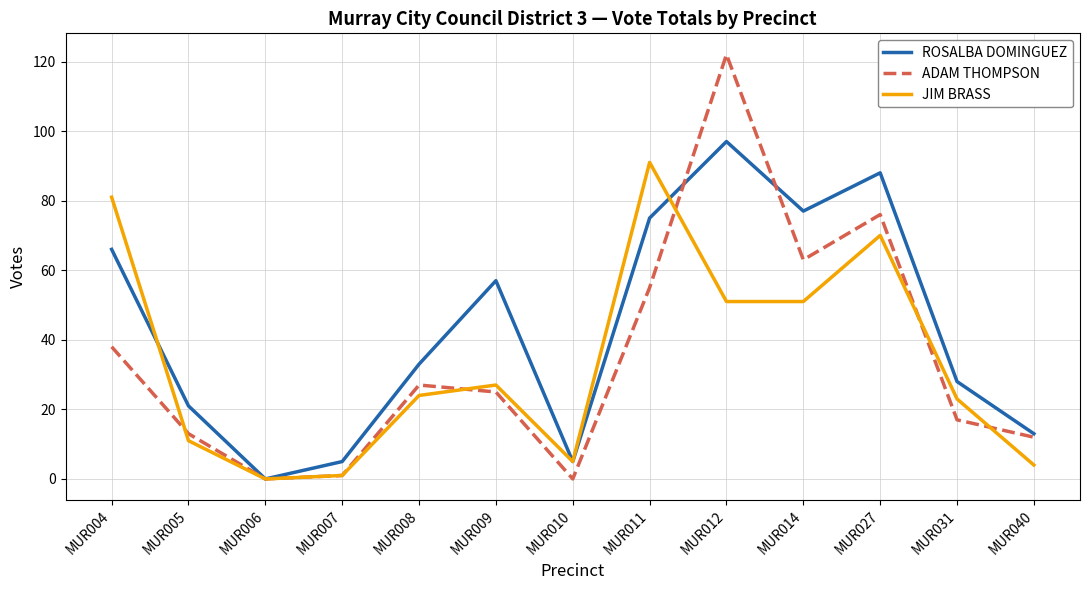

Where is ADAM THOMPSON nearest to the value 61?

MUR014